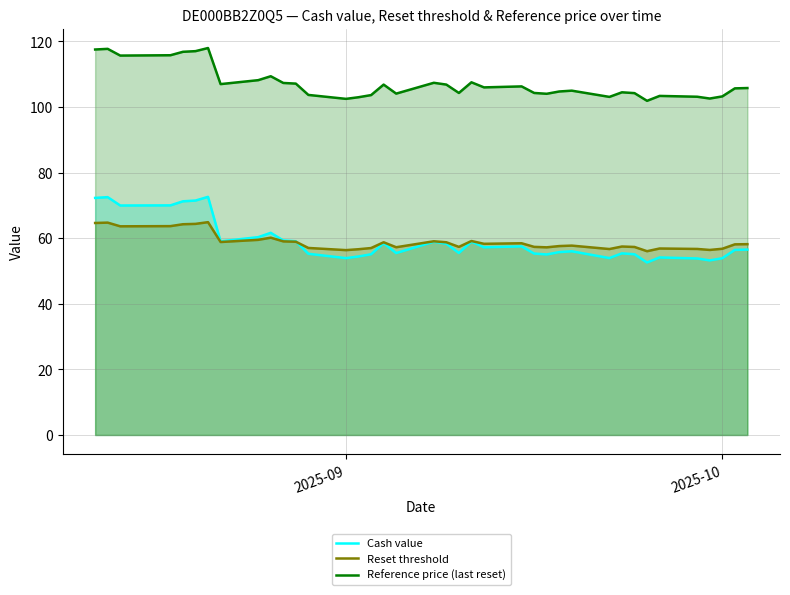

Which series has the widest spread of values?

Cash value